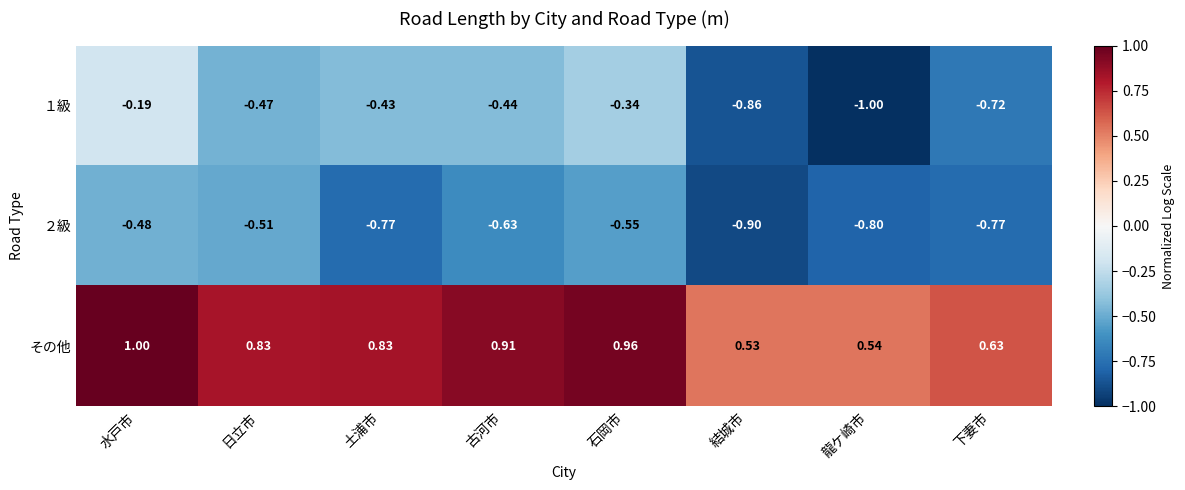

At how many categories does at least one series exceed 0?

8